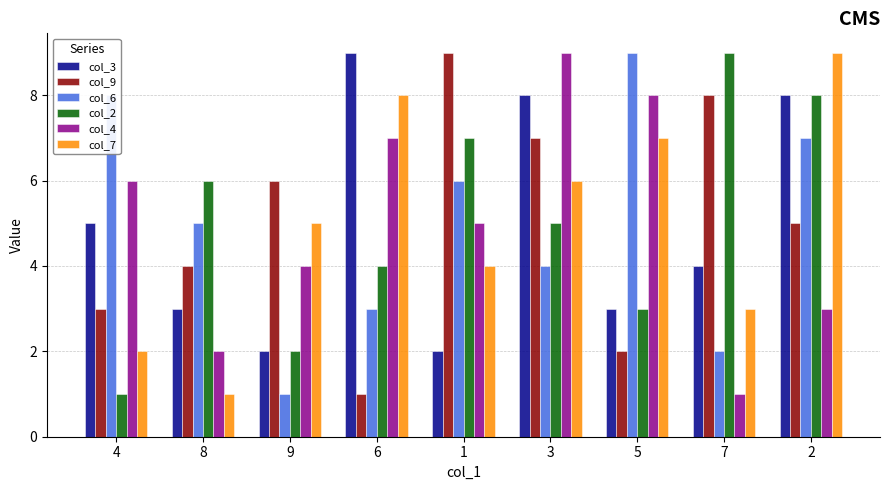

At which category is the sum across all series the highest?

2